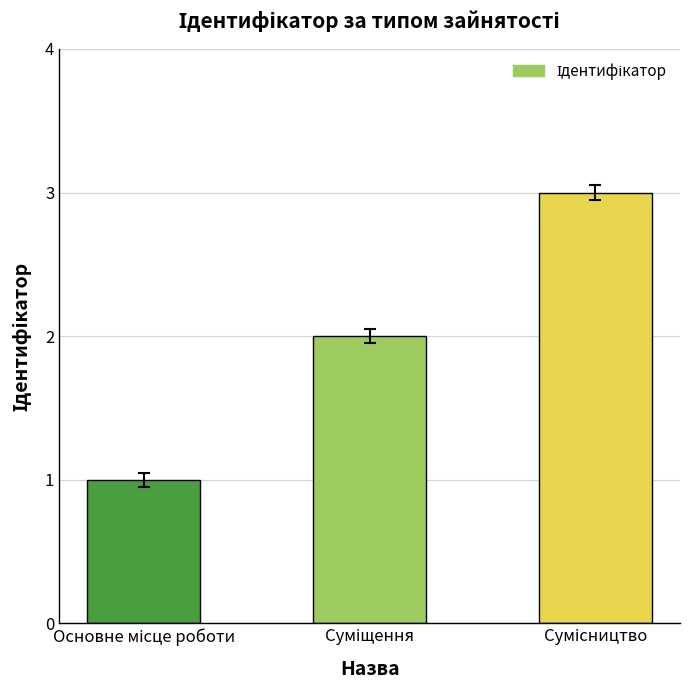

What is the value of the 2nd bar from the left?

2